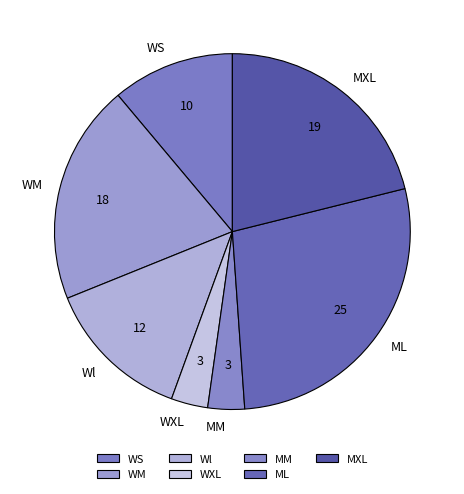

Count the number of slices in the pie.

7